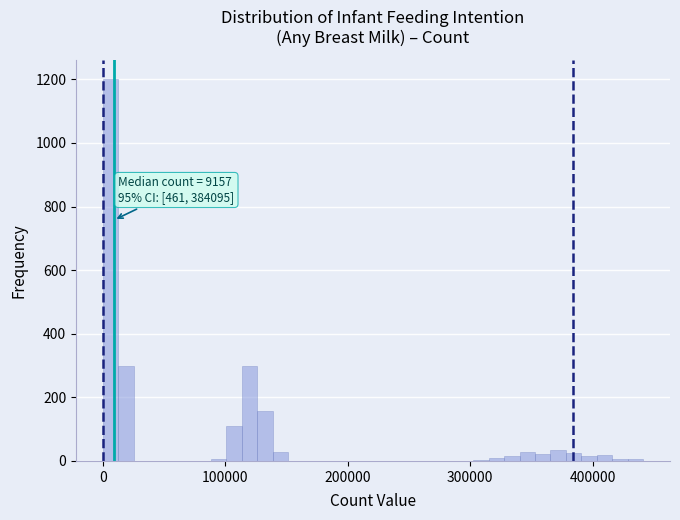

Read against the x-axis, roughly where is the centre of the tallest bar?

10000